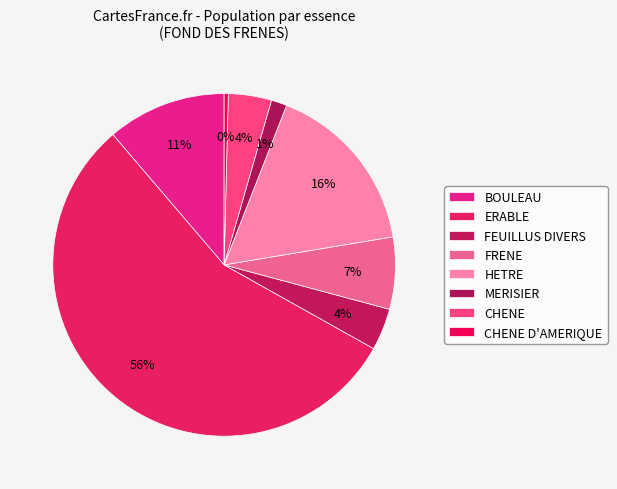

How many segments does this pie chart have?

8